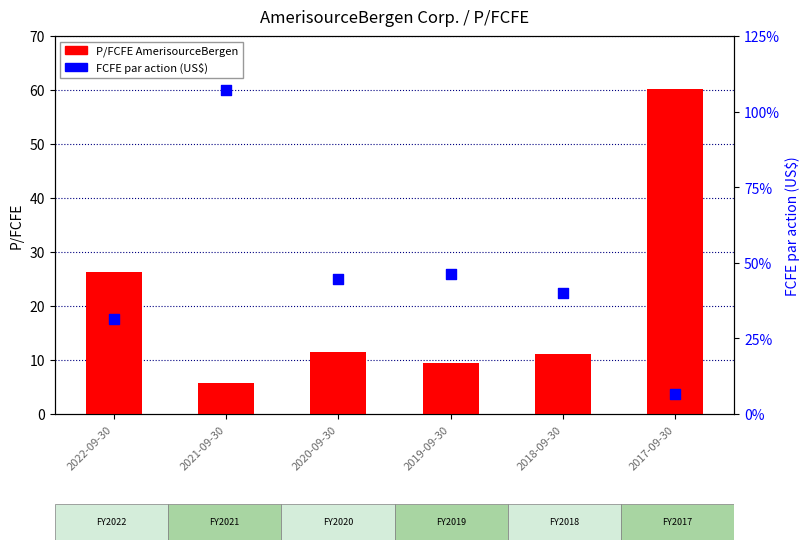

What is the total value across all series at 2021-09-30?

27.2